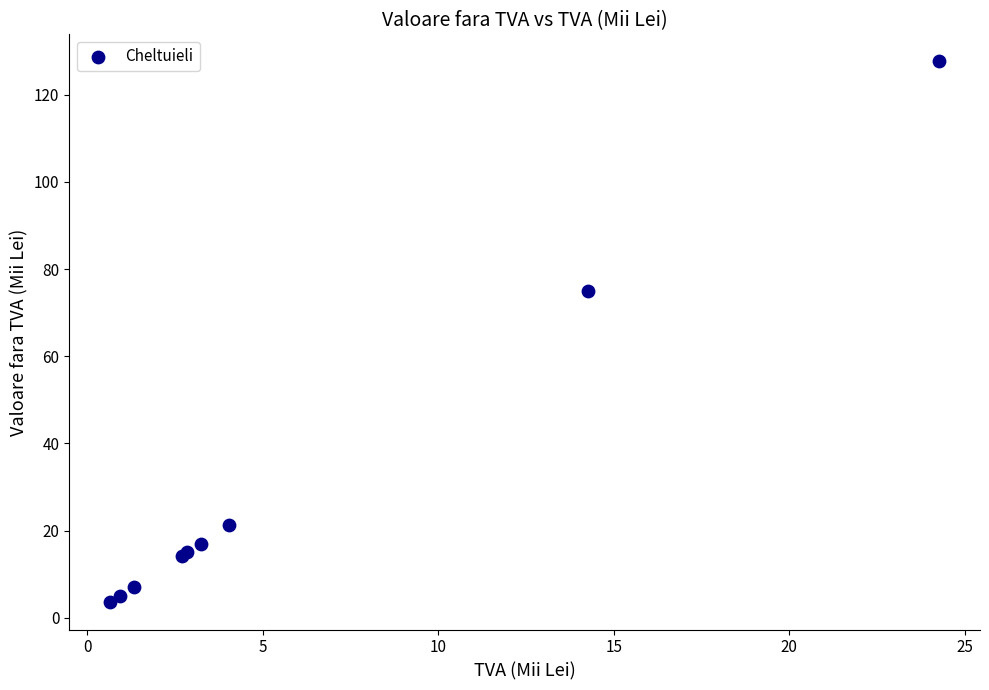

What Y value in the scatter plot is closest to 65?

75.0